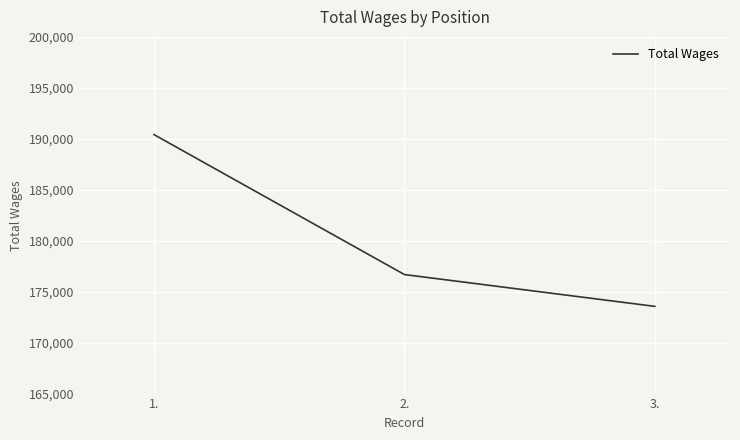

Does the chart display data point markers on the line(s)?

No